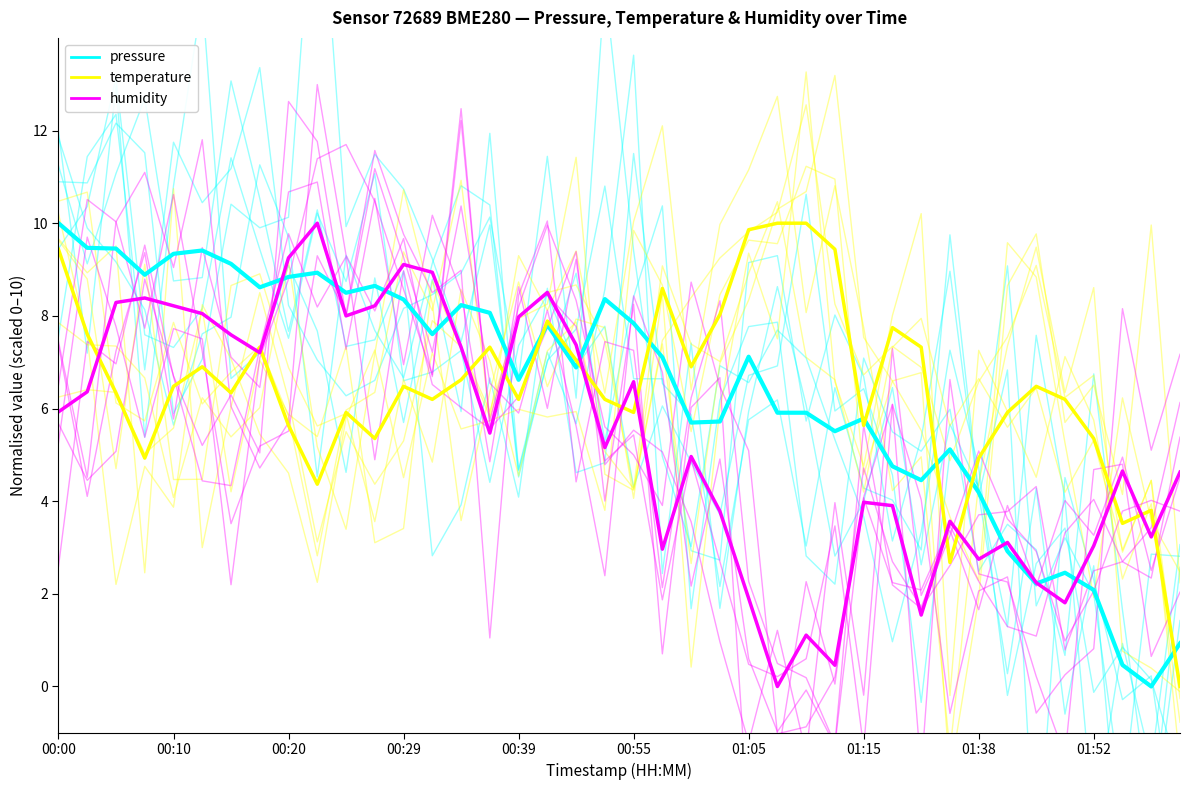

What position from the right is 00:29?

28